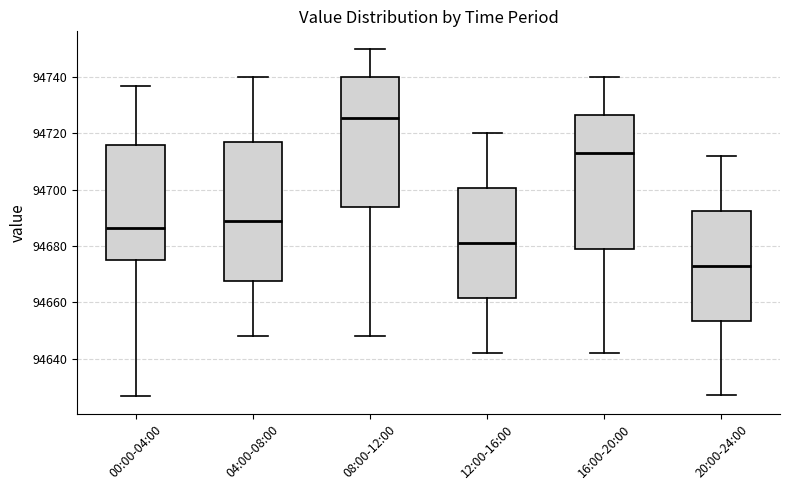

Which box's median line is the lowest?

20:00-24:00